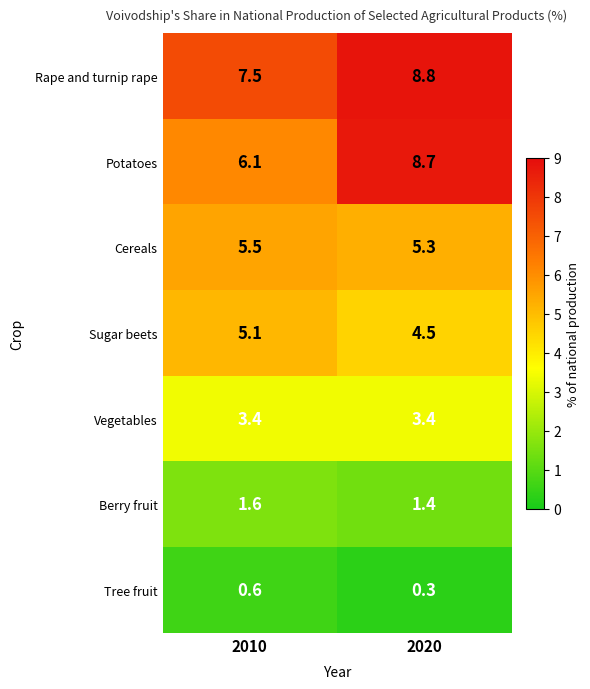

Where is Cereals nearest to the value 5?

2020